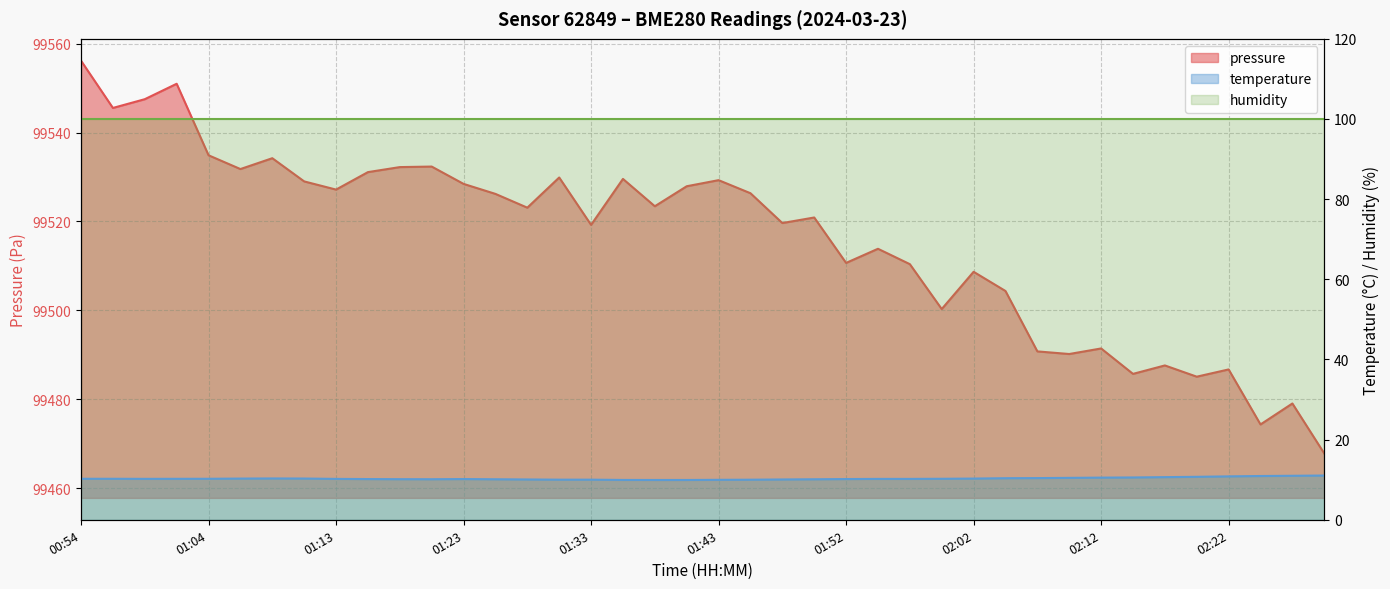

What position from the right is 01:33?

24